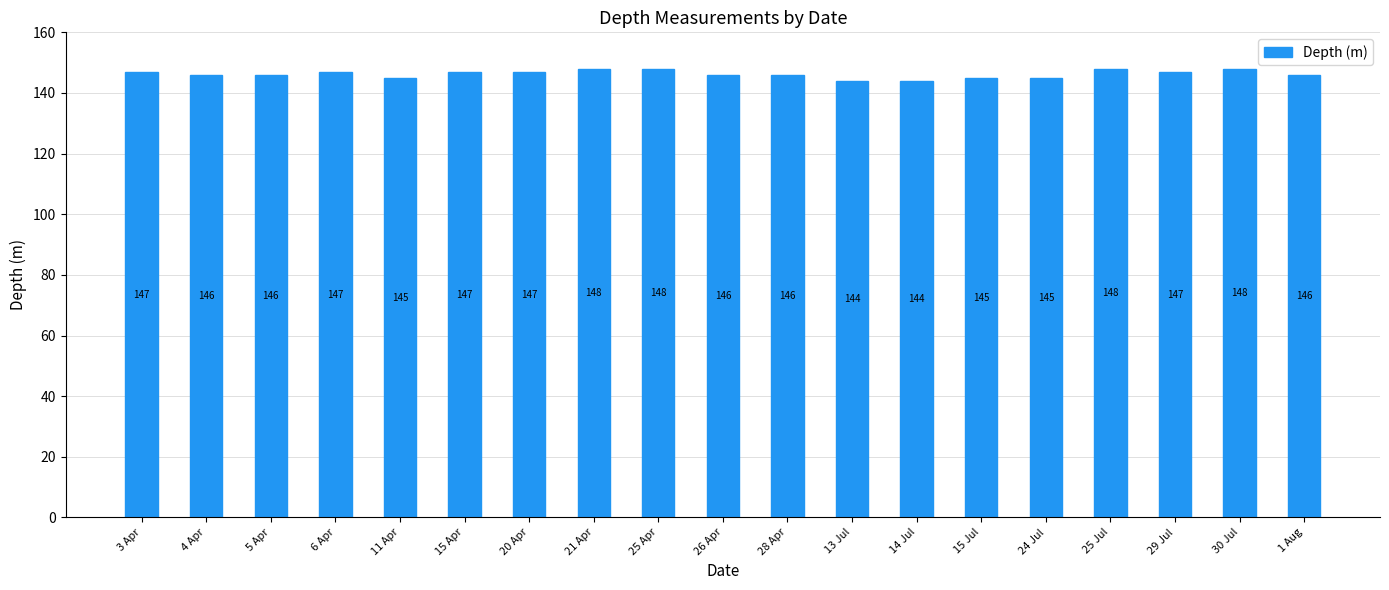

What is the label of the 7th bar from the left?

20 Apr